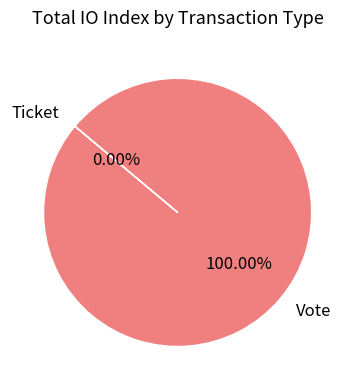

Which slice is the largest?

Vote